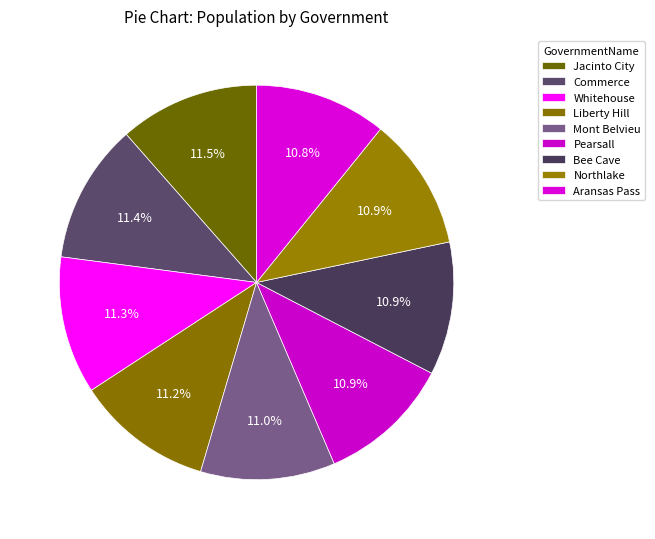

How many slices are in this pie chart?

9